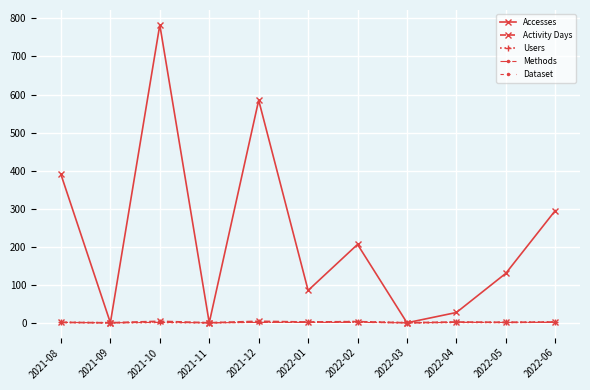

Is this an area chart (filled region under the line)?

No